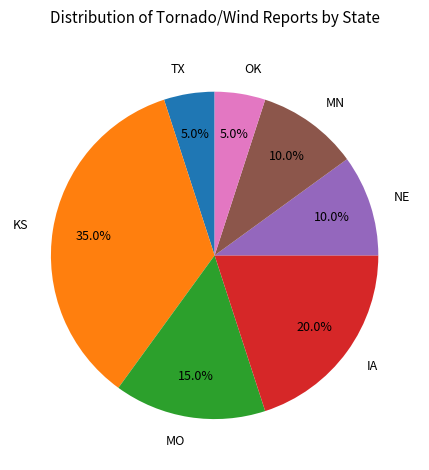

Is it true that TX is 5% of the pie?

True